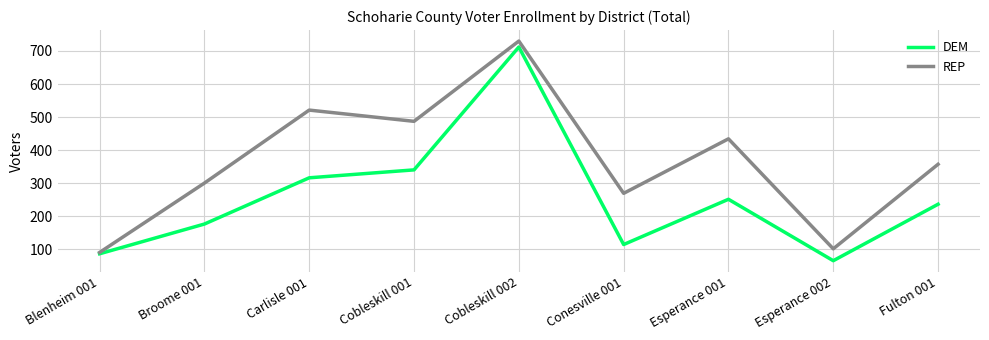

What is the difference between the DEM values at Cobleskill 001 and Esperance 002?

275